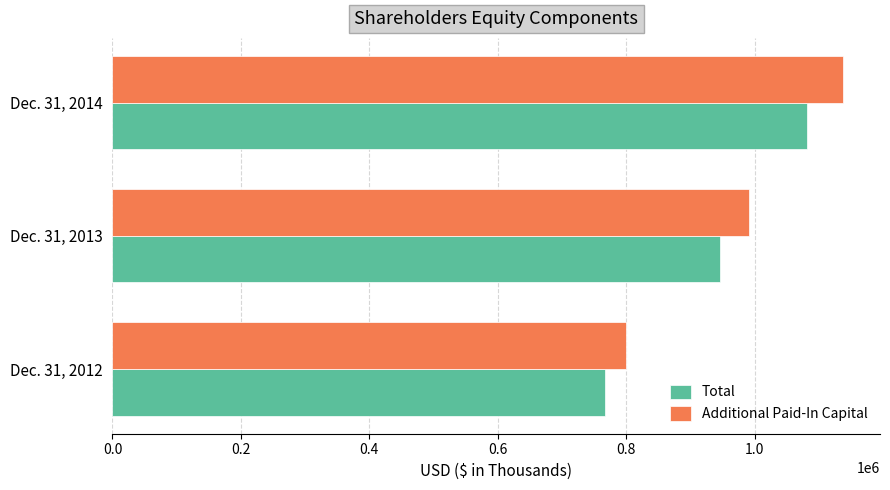

How many data points does each series have?

3